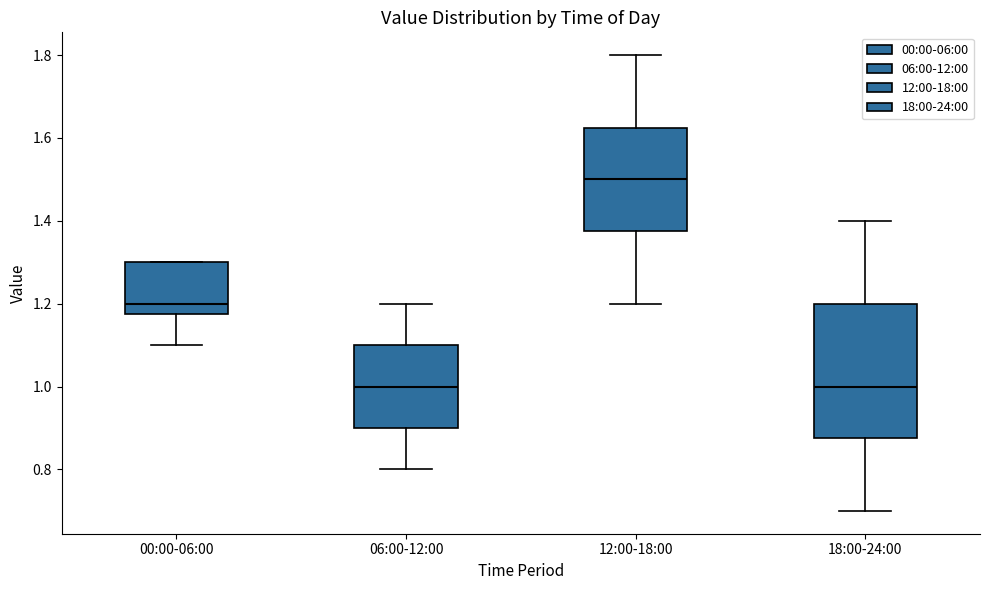

Reading left to right, read every box against the y-axis: the position of its median line, the range the box covers, and the ends of its whiskers. The values are not printed on the chart, so give them approximately, as read against the axis.

00:00-06:00: median 1.20, box 1.18 to 1.30, whiskers 1.10 to 1.30
06:00-12:00: median 1.00, box 0.90 to 1.10, whiskers 0.80 to 1.20
12:00-18:00: median 1.50, box 1.38 to 1.62, whiskers 1.20 to 1.80
18:00-24:00: median 1.00, box 0.88 to 1.20, whiskers 0.70 to 1.40